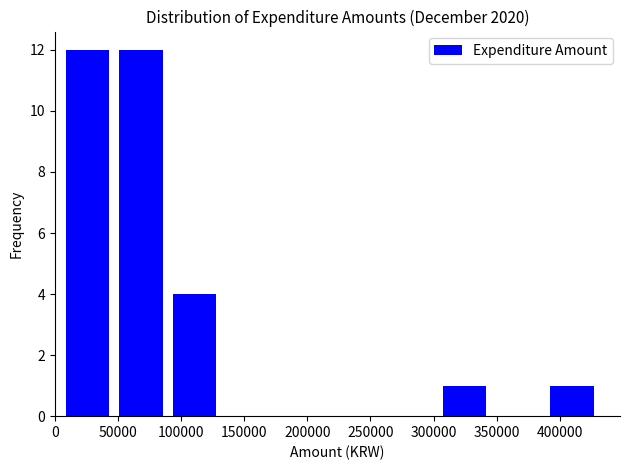

Reading left to right, transcribe this chart: for each bar, give the range it covers on the x-axis and its height. Neither the bar edges nor the heights are printed on the chart, so give them approximately, as read against the axes.

5000 to 45000: 12
45000 to 90000: 12
90000 to 130000: 4
130000 to 175000: 0
175000 to 220000: 0
220000 to 260000: 0
260000 to 305000: 0
305000 to 345000: 1
345000 to 390000: 0
390000 to 430000: 1